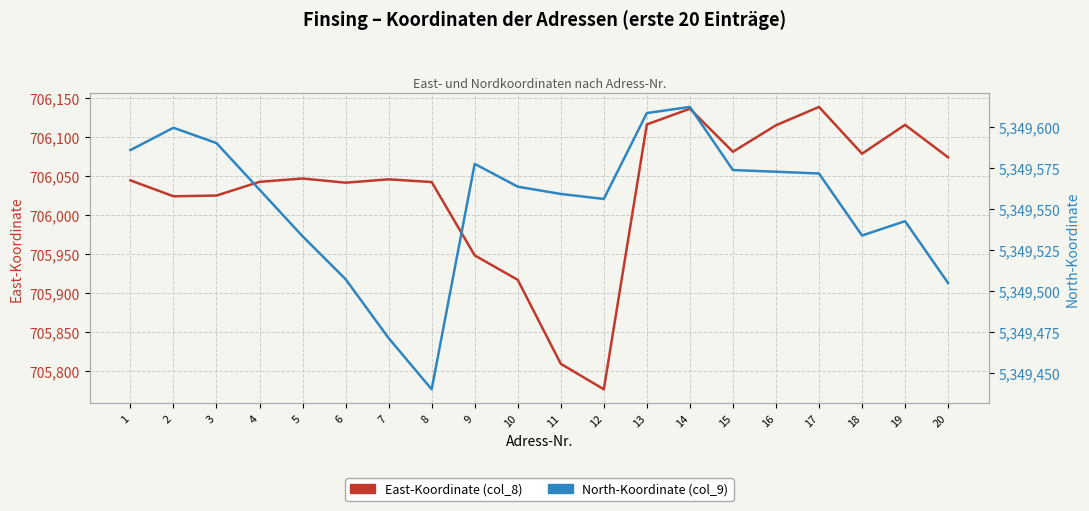

How many series are shown in this chart?

2